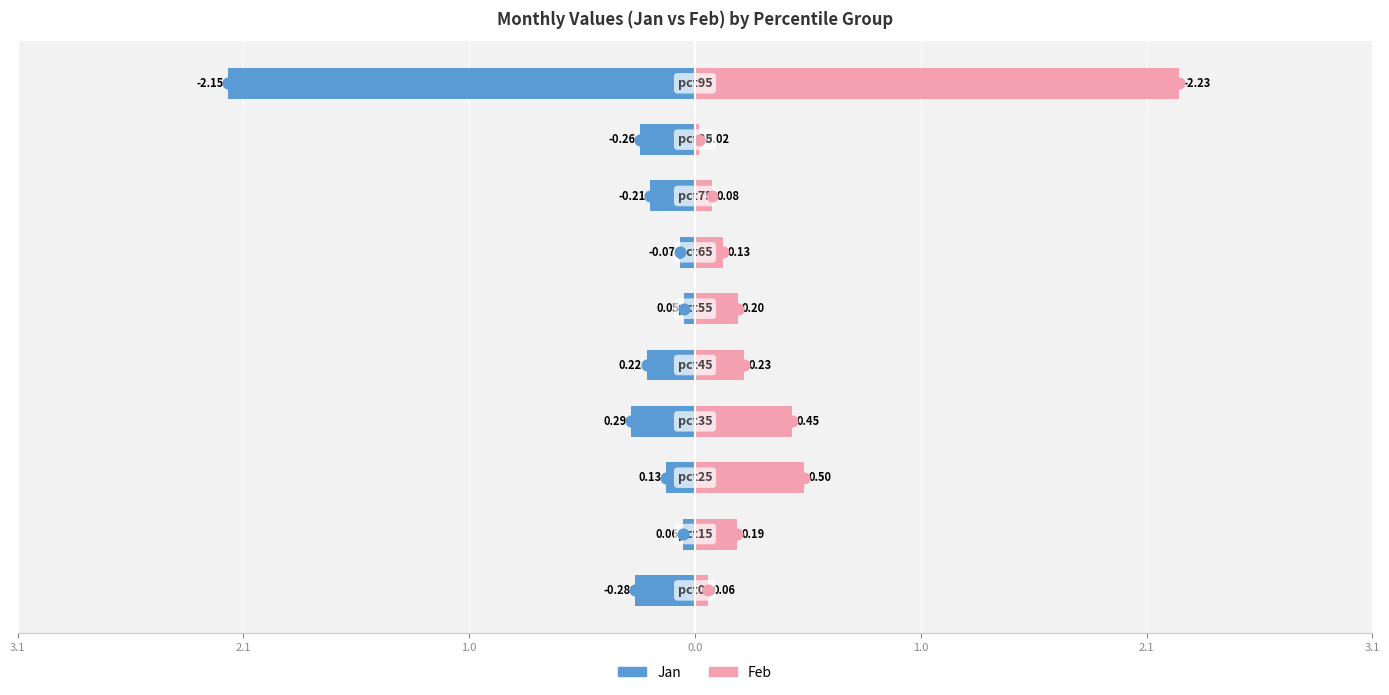

Which series contains the lowest Y value?

Jan